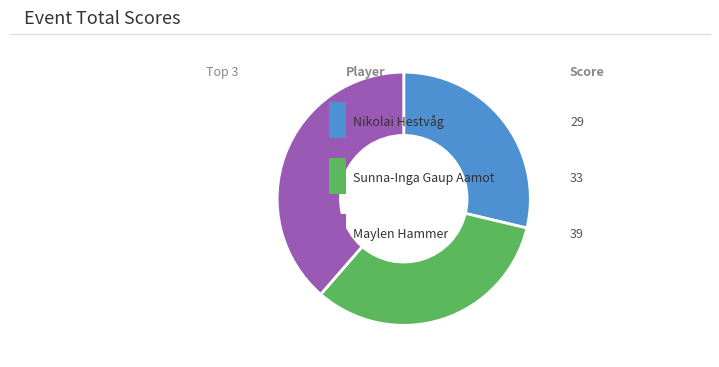

Is there a majority slice in this chart?

No